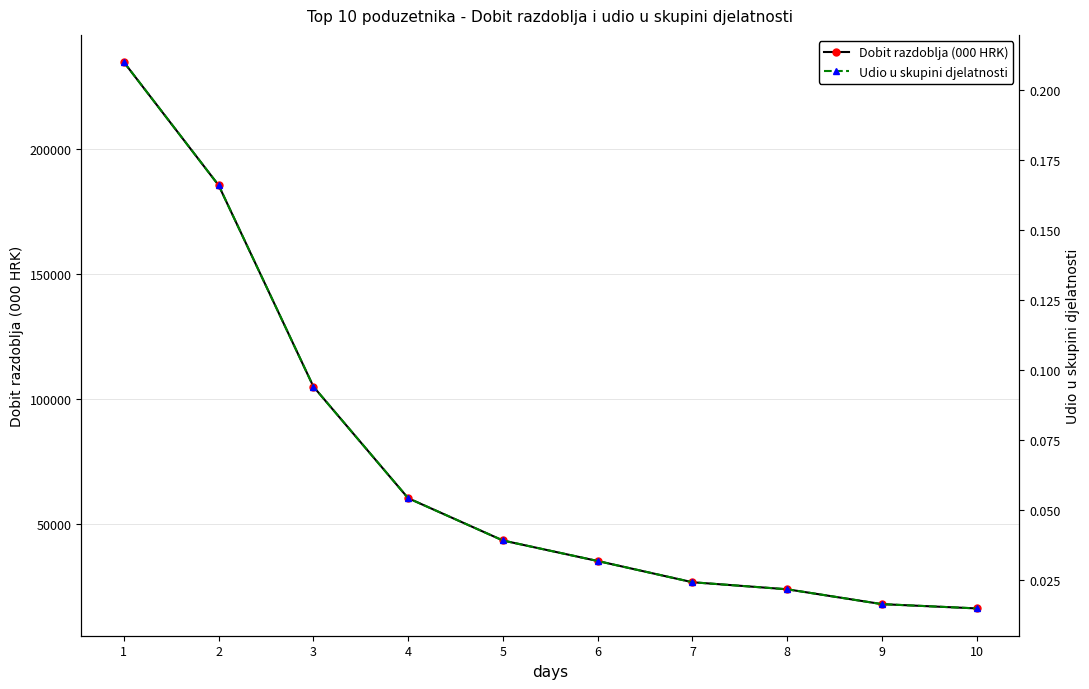

Rank the series at 8 from highest to lowest value.

Dobit razdoblja (000 HRK), Udio u skupini djelatnosti